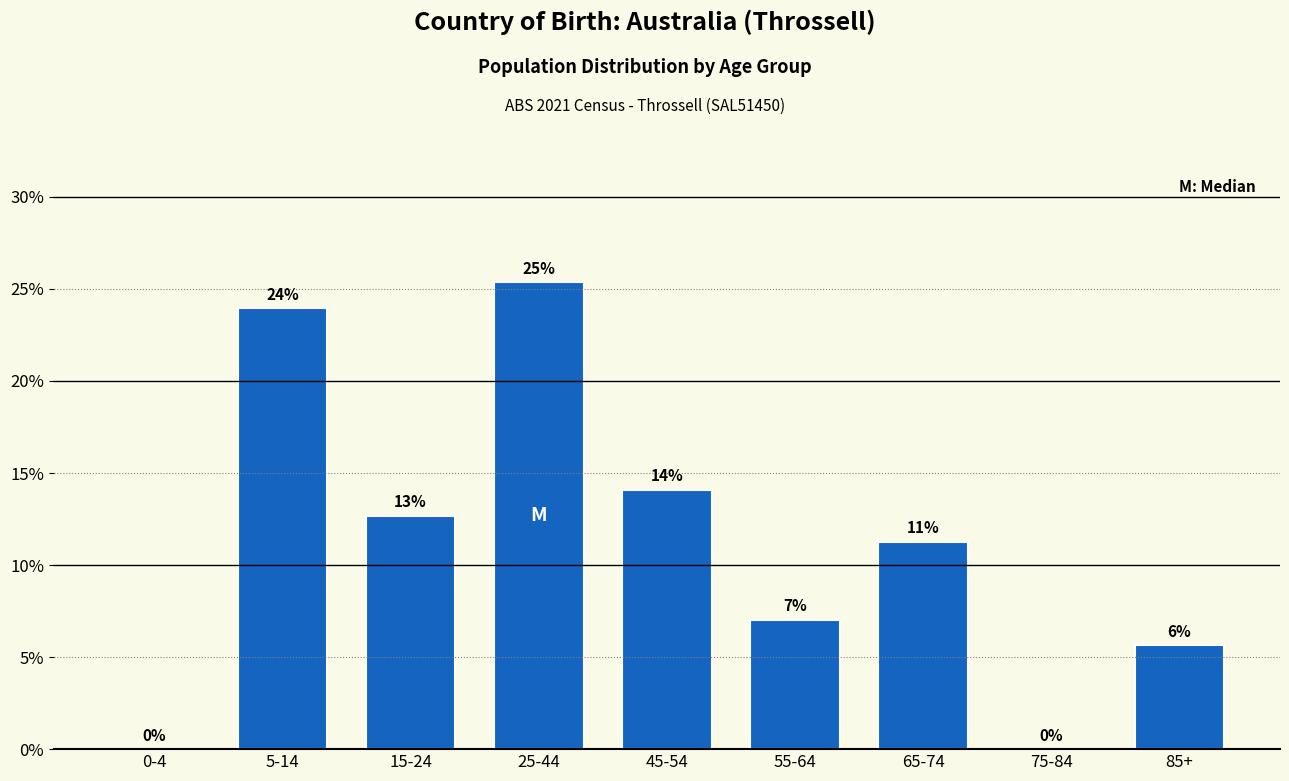

Are the bars horizontal?

No